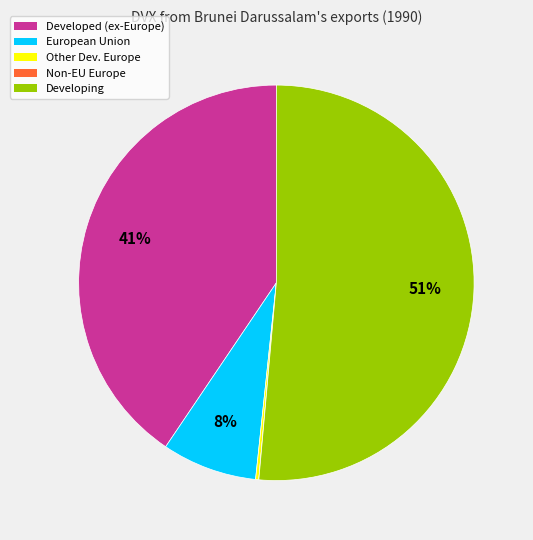

What is the largest slice in the pie chart?

Developing